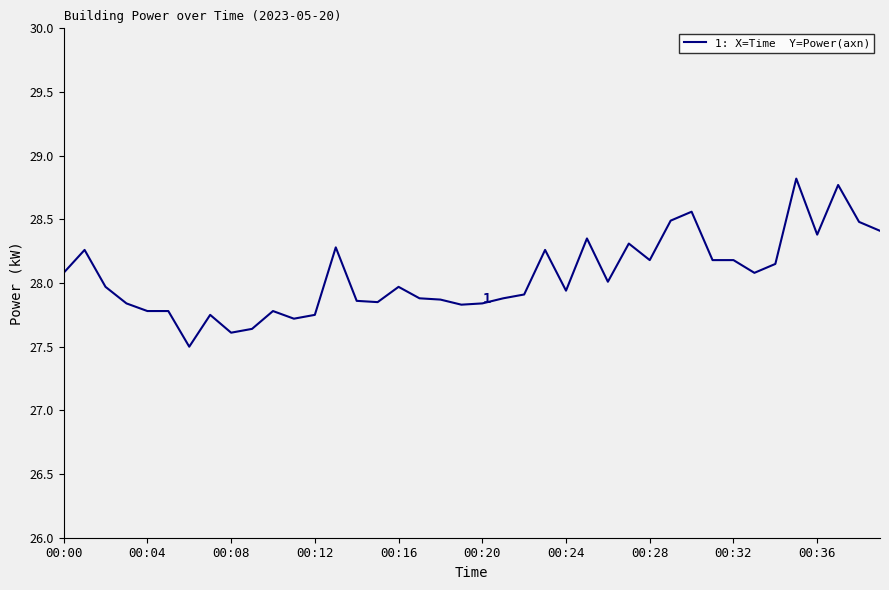

What is the smallest value displayed?

27.5